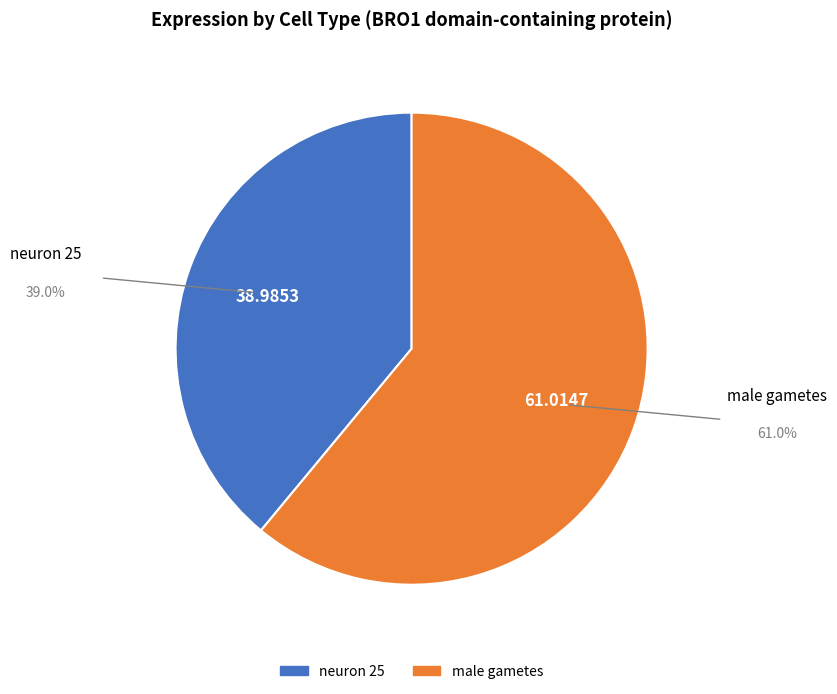

Is male gametes the majority of the pie?

Yes